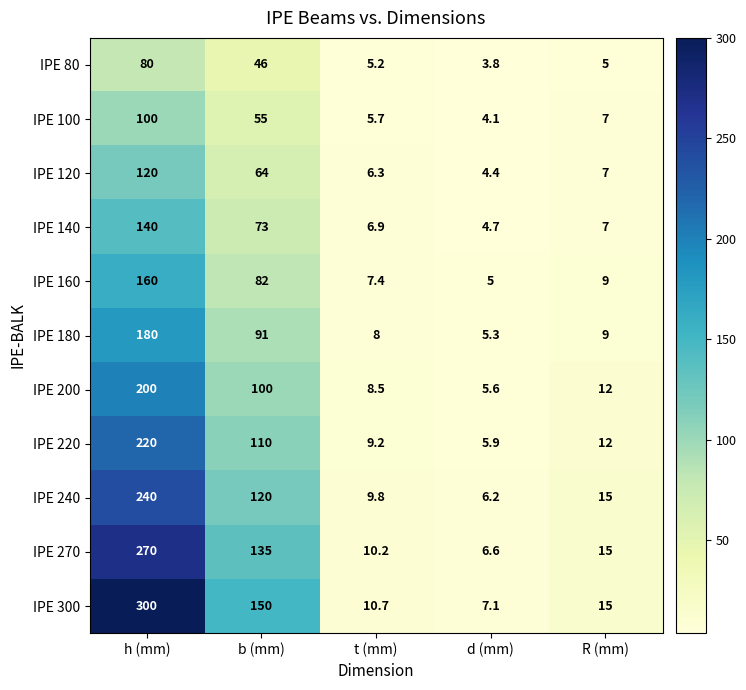

Which series has the widest spread of values?

IPE 300